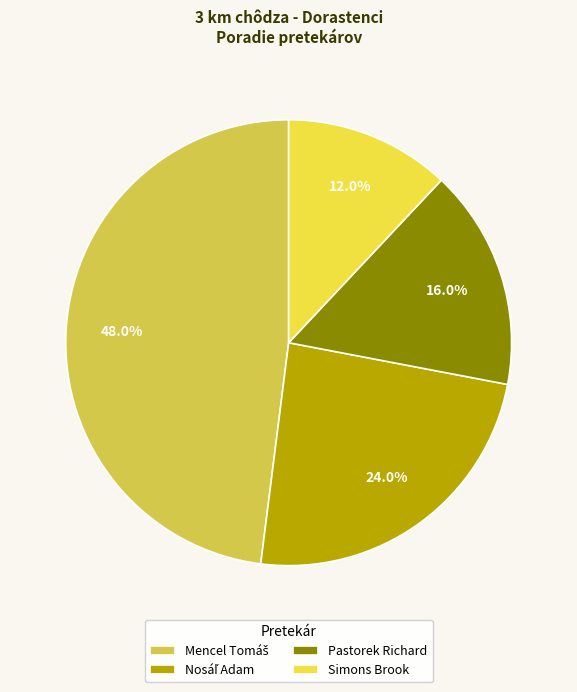

What portion of the pie excludes Simons Brook?

88.0%